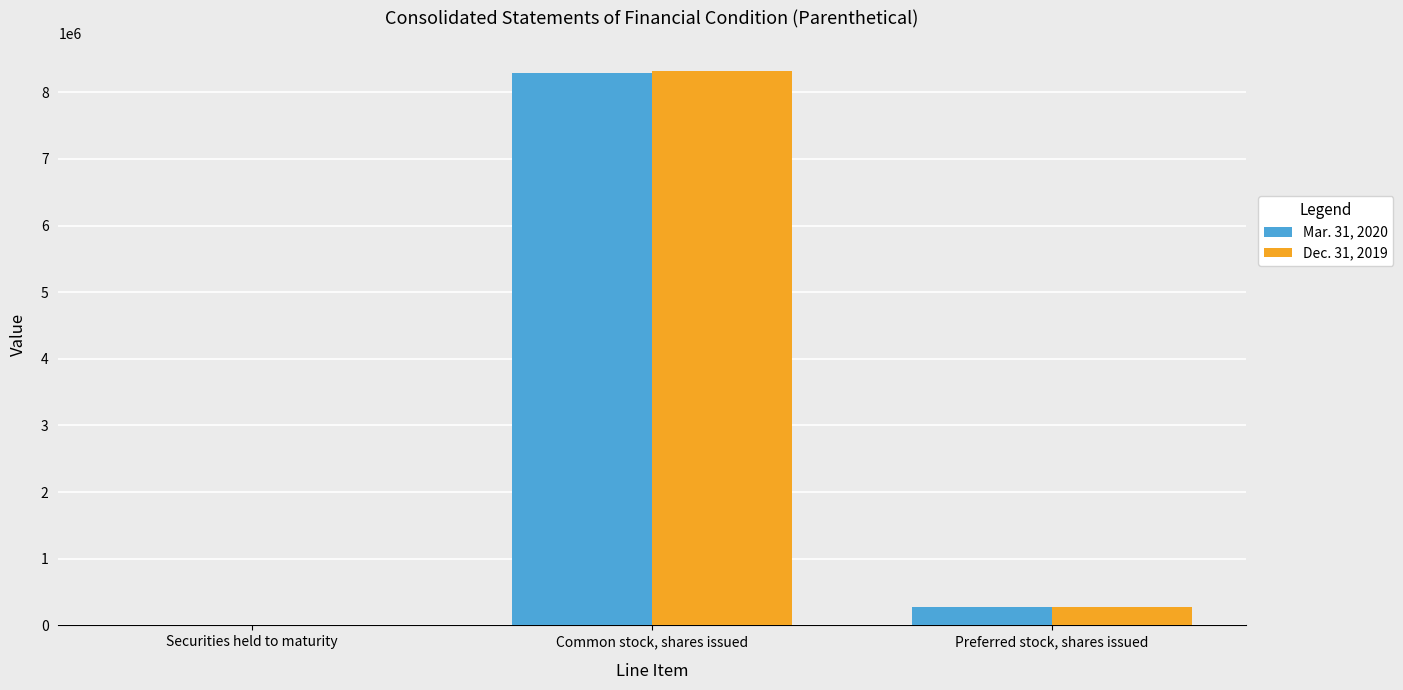

Reading left to right, what are all the values shown in this chart?

Mar. 31, 2020: Securities held to maturity=3588	Common stock, shares issued=8294801	Preferred stock, shares issued=272636
Dec. 31, 2019: Securities held to maturity=3712	Common stock, shares issued=8312918	Preferred stock, shares issued=272636